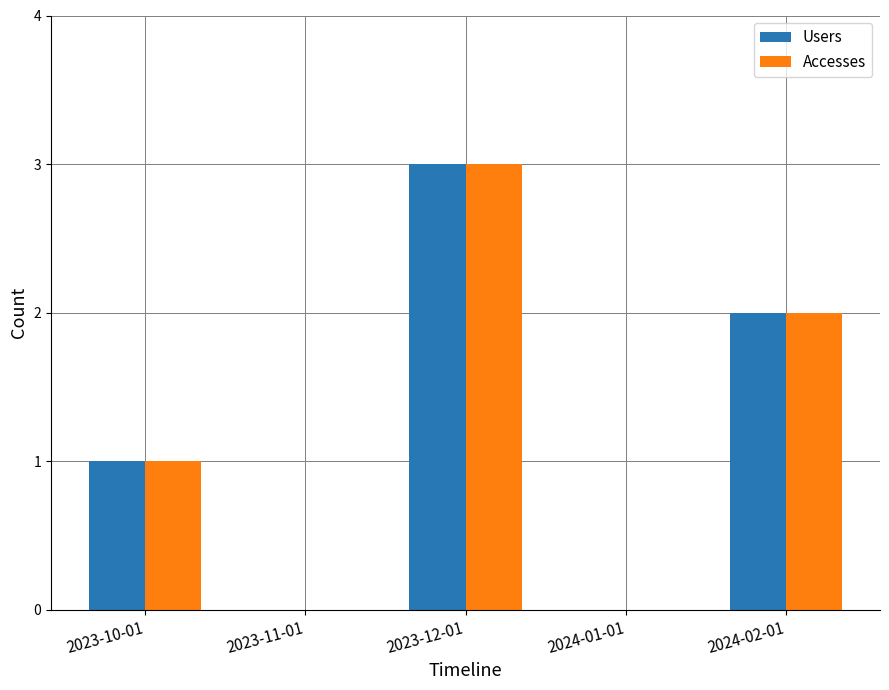

How many groups of bars are there?

5